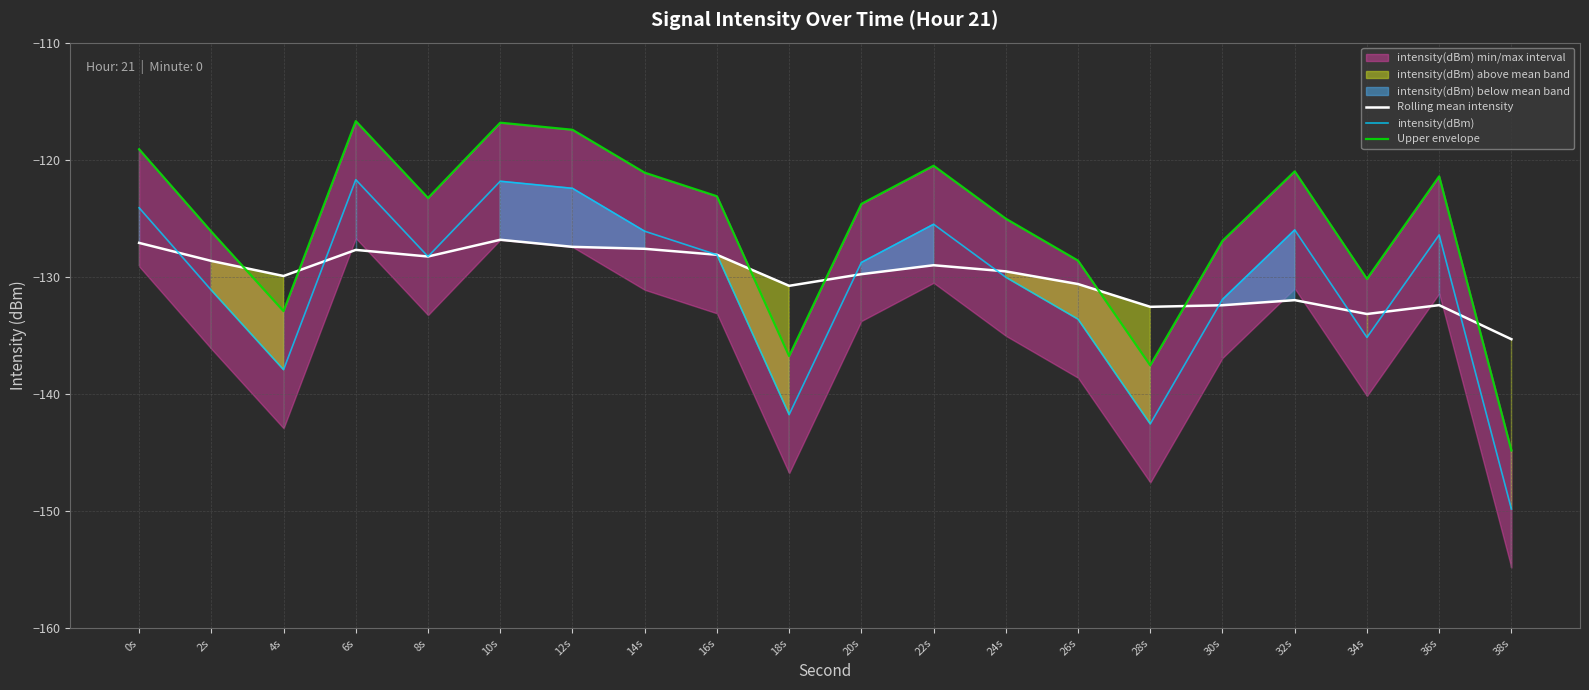

Rank the categories by intensity(dBm) value from lowest to highest.

38s, 28s, 18s, 4s, 34s, 26s, 30s, 2s, 24s, 20s, 8s, 16s, 36s, 14s, 32s, 22s, 0s, 12s, 10s, 6s